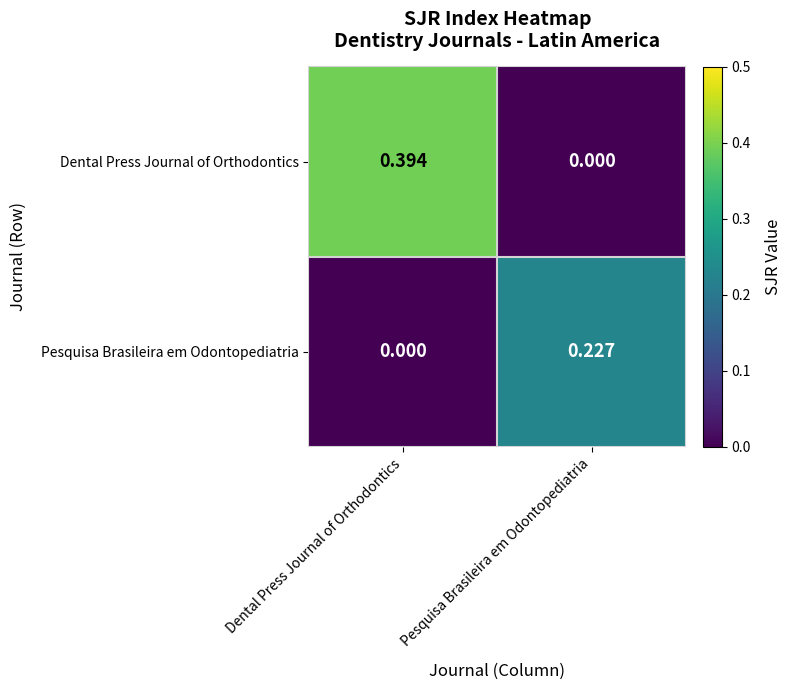

Which label corresponds to the largest value in the chart?

Dental Press Journal of Orthodontics